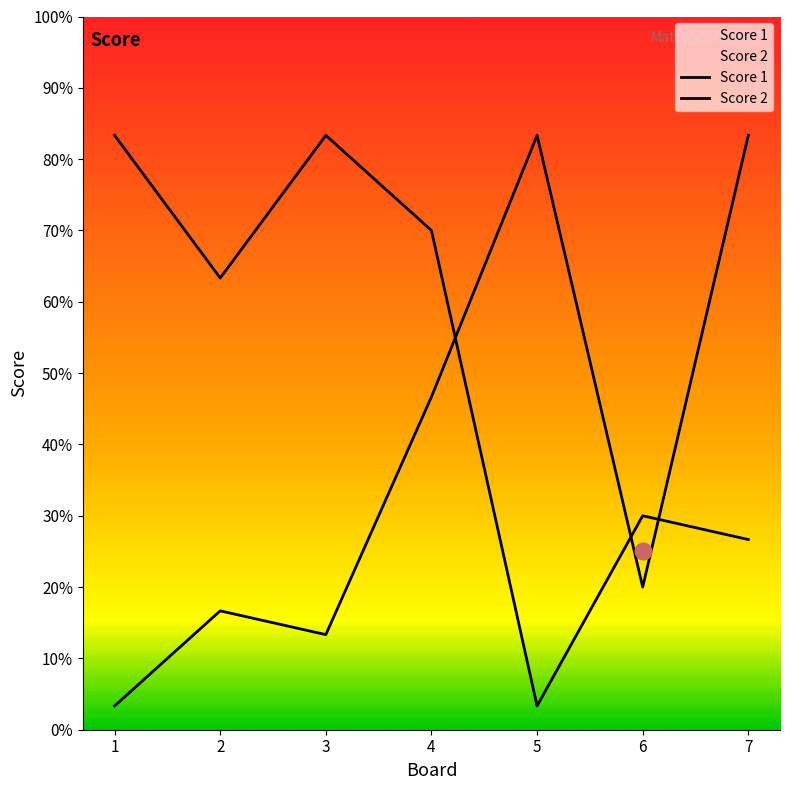

Rank the series at 7 from lowest to highest value.

Score 2, Score 1